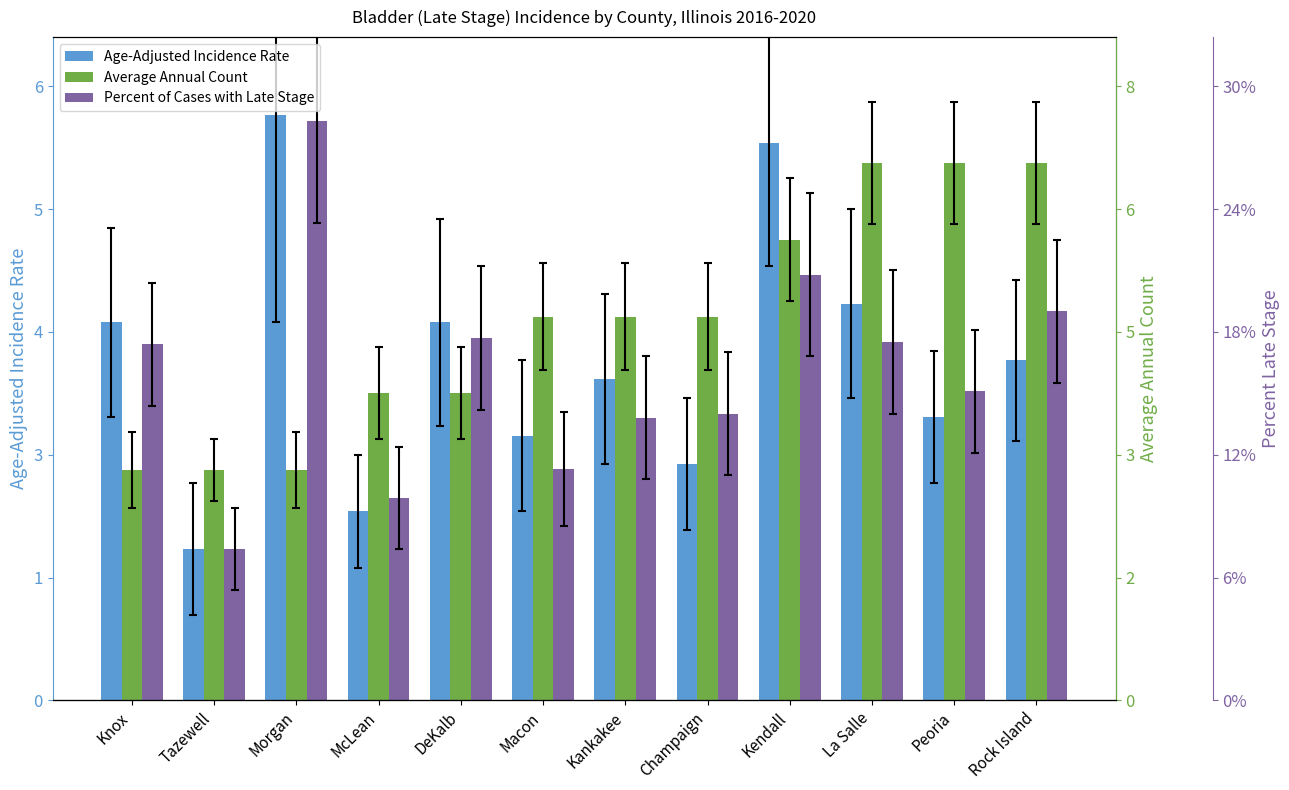

Which series has the widest spread of values?

Age-Adjusted Incidence Rate